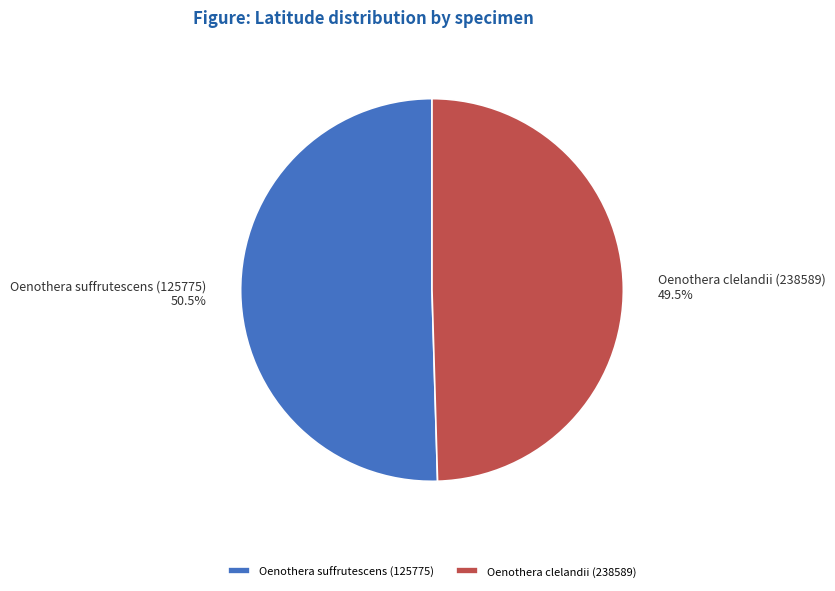

Which slice is the largest?

Oenothera suffrutescens (125775)